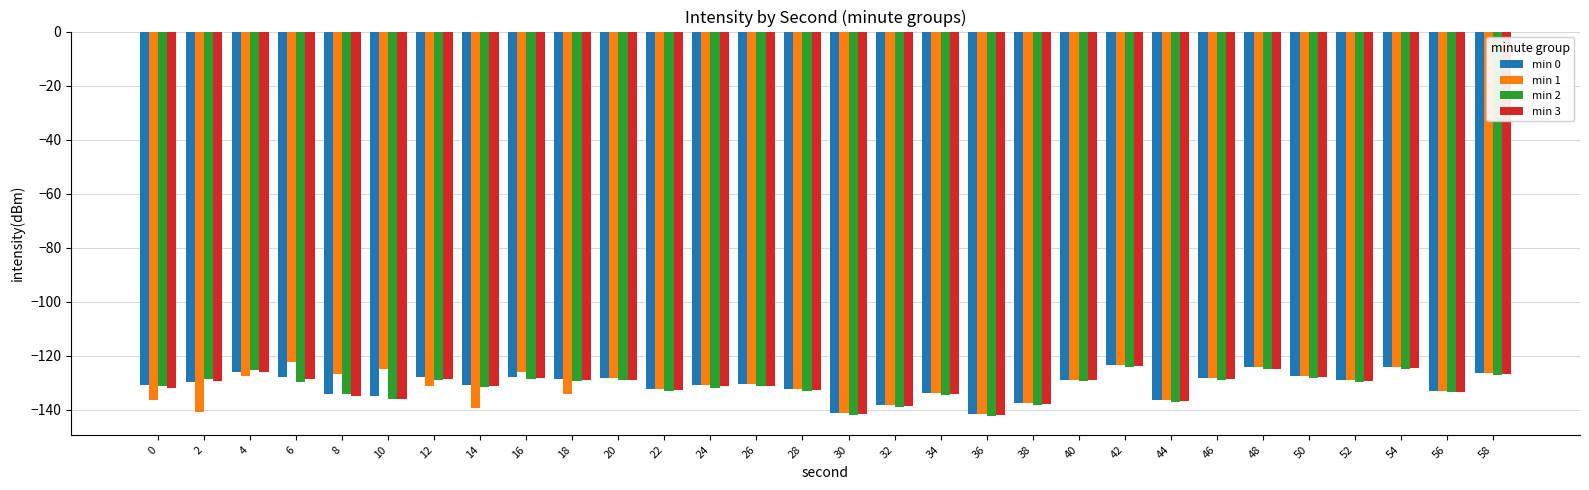

What is the sum of the min 2 values at 4 and 52?

-254.8